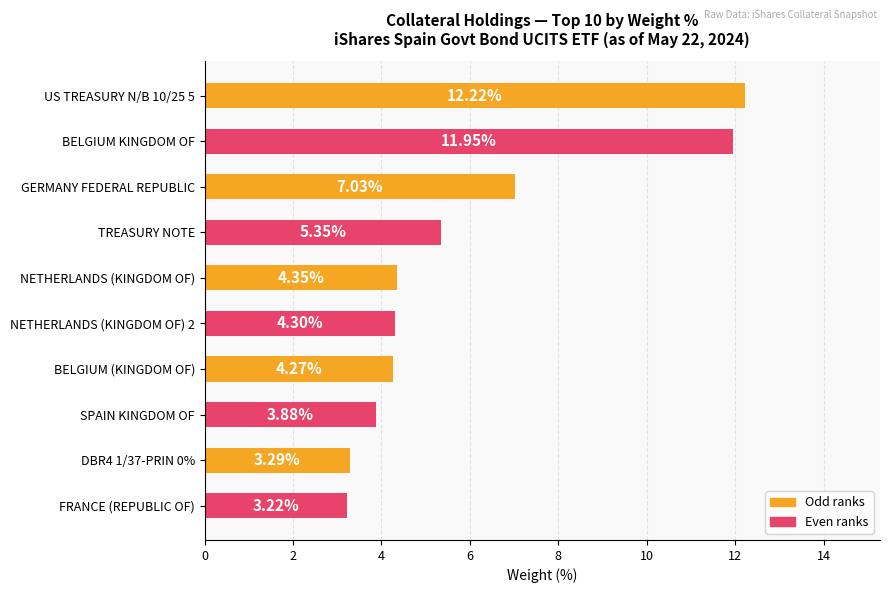

What is the greatest value displayed?

12.2